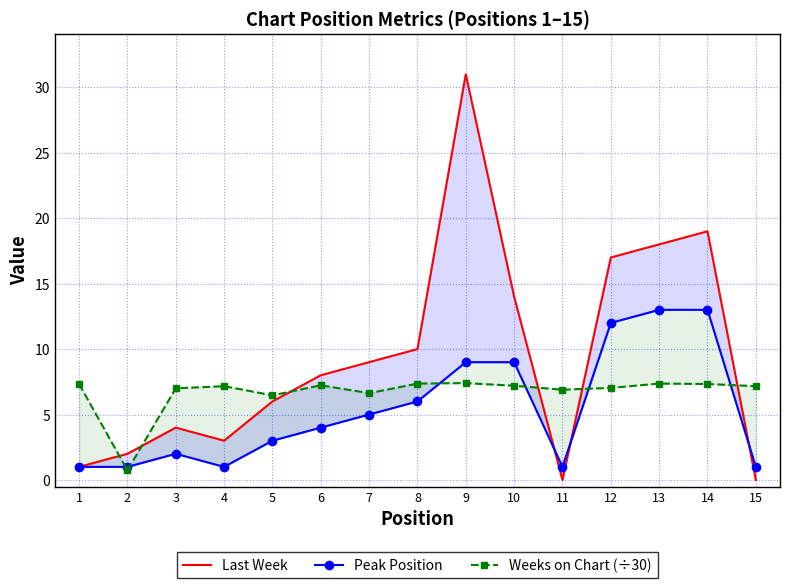

Rank the series at 5 from lowest to highest value.

Peak Position, Last Week, Weeks on Chart (÷30)